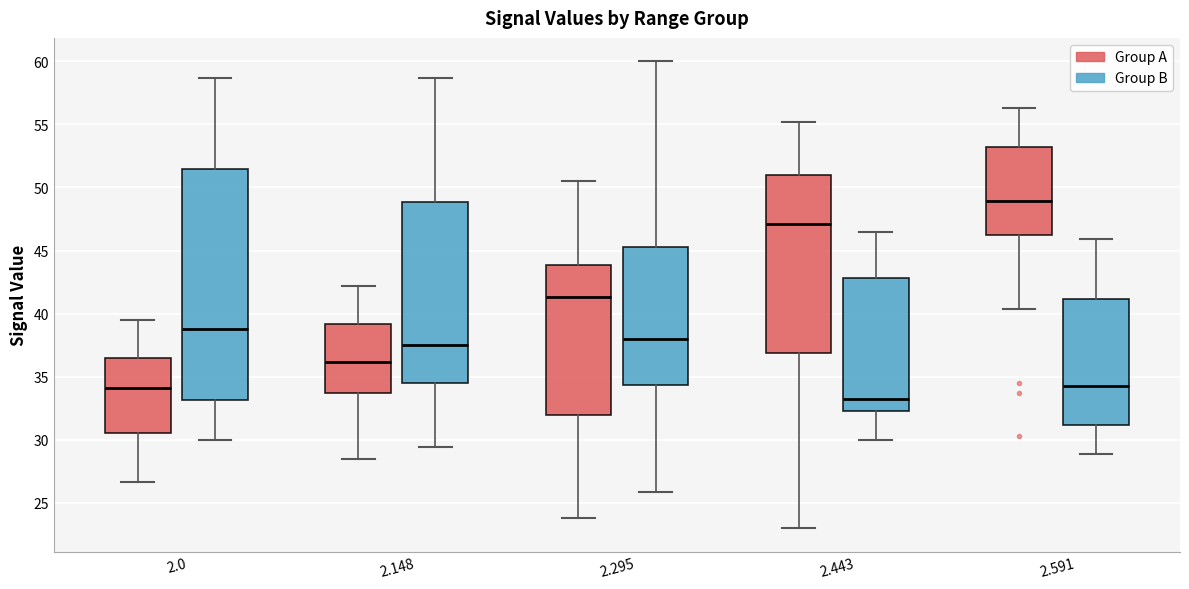

Comparing the boxes themselves (not the whiskers), which one is the tallest?

2.0 (Group B)